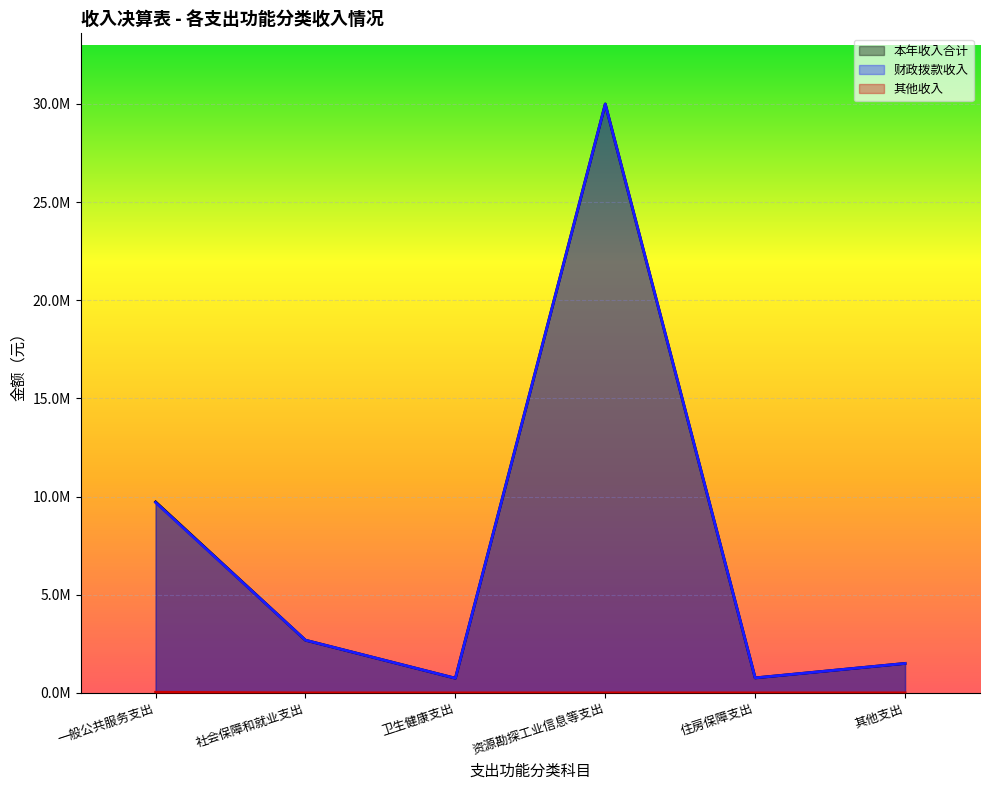

What is the label of the 4th point from the left?

资源勘探工业信息等支出